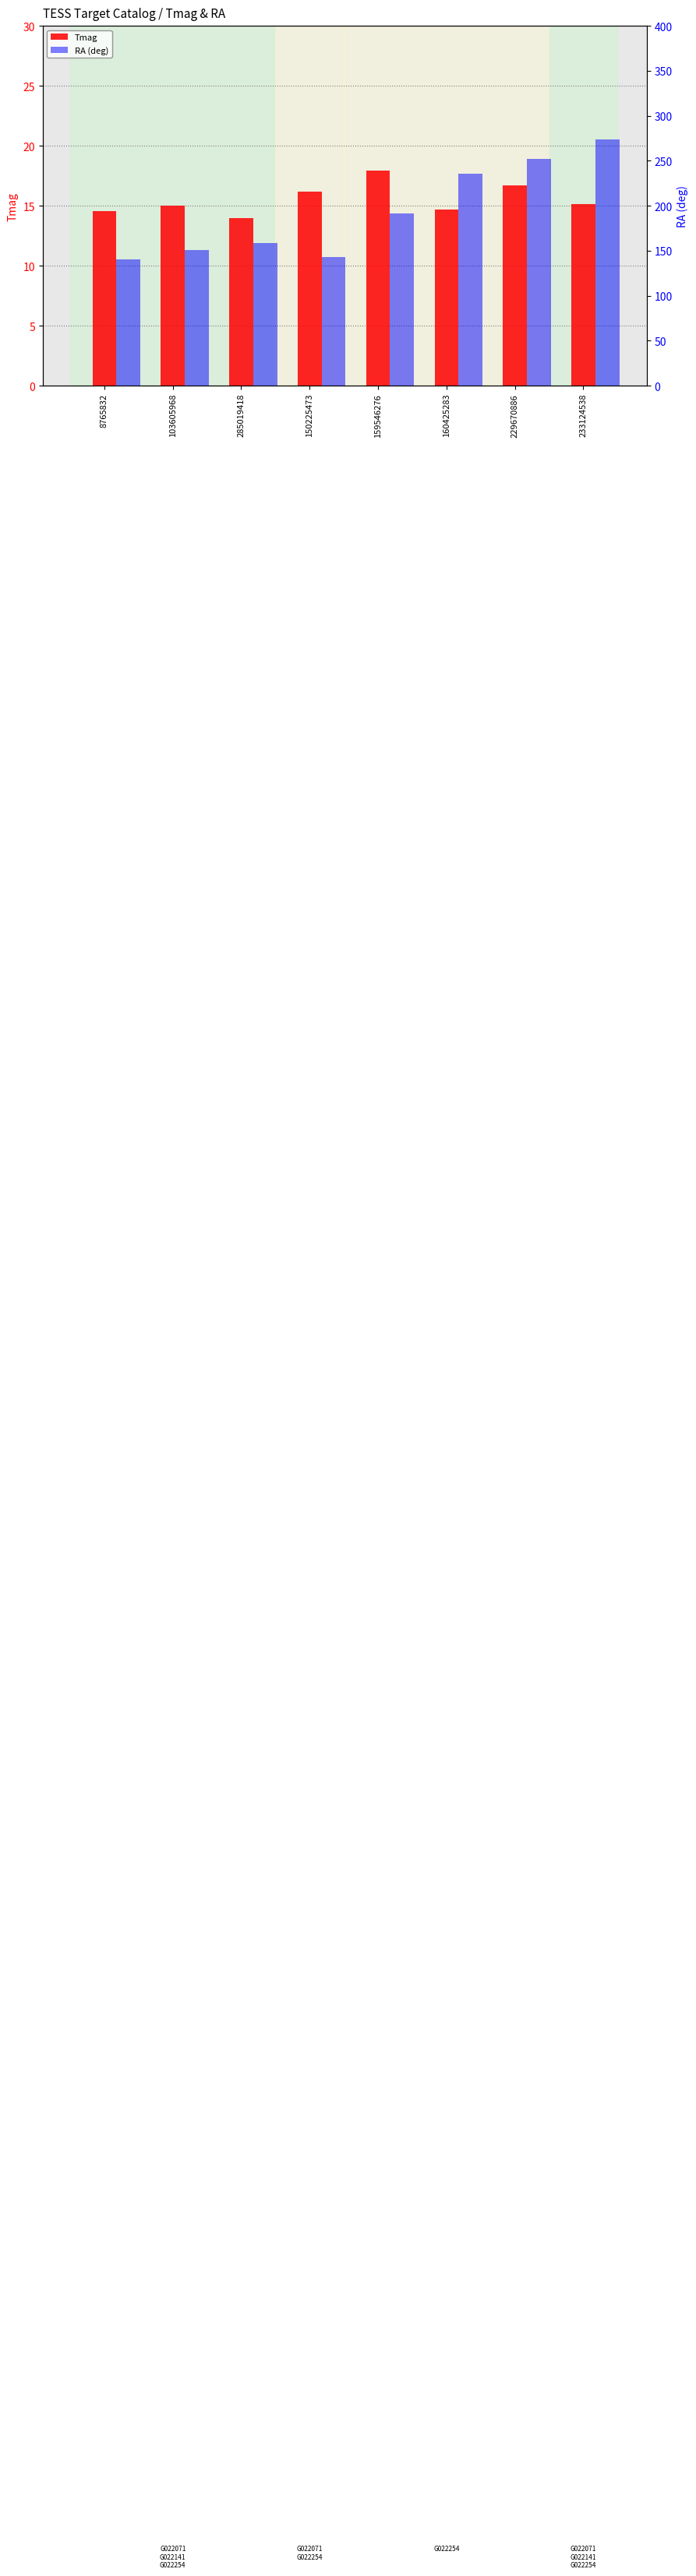

What is the minimum value shown in the chart?

14.0